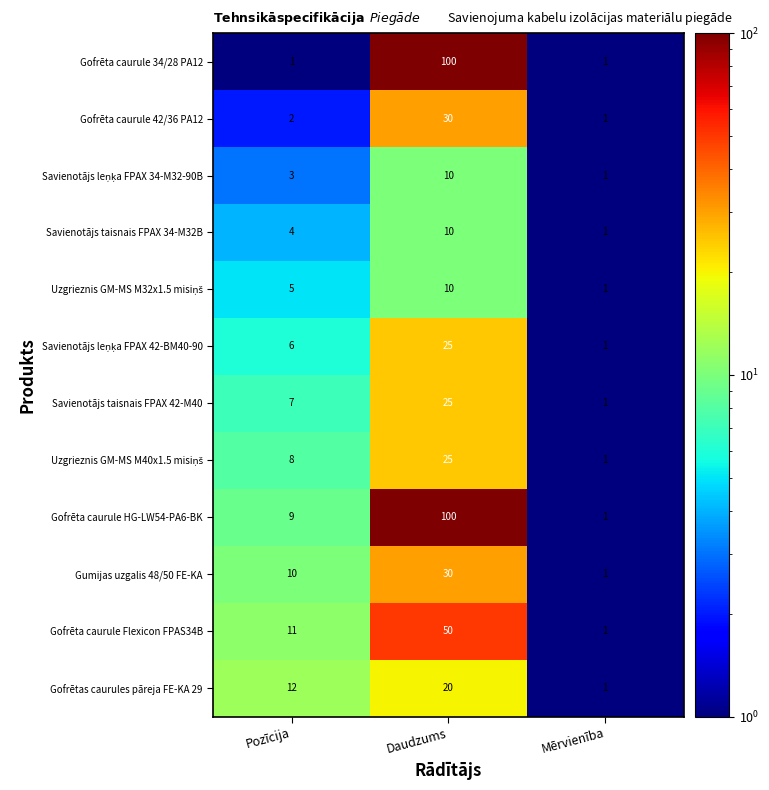

At which label does Savienotājs taisnais FPAX 34-M32B reach its peak?

Daudzums